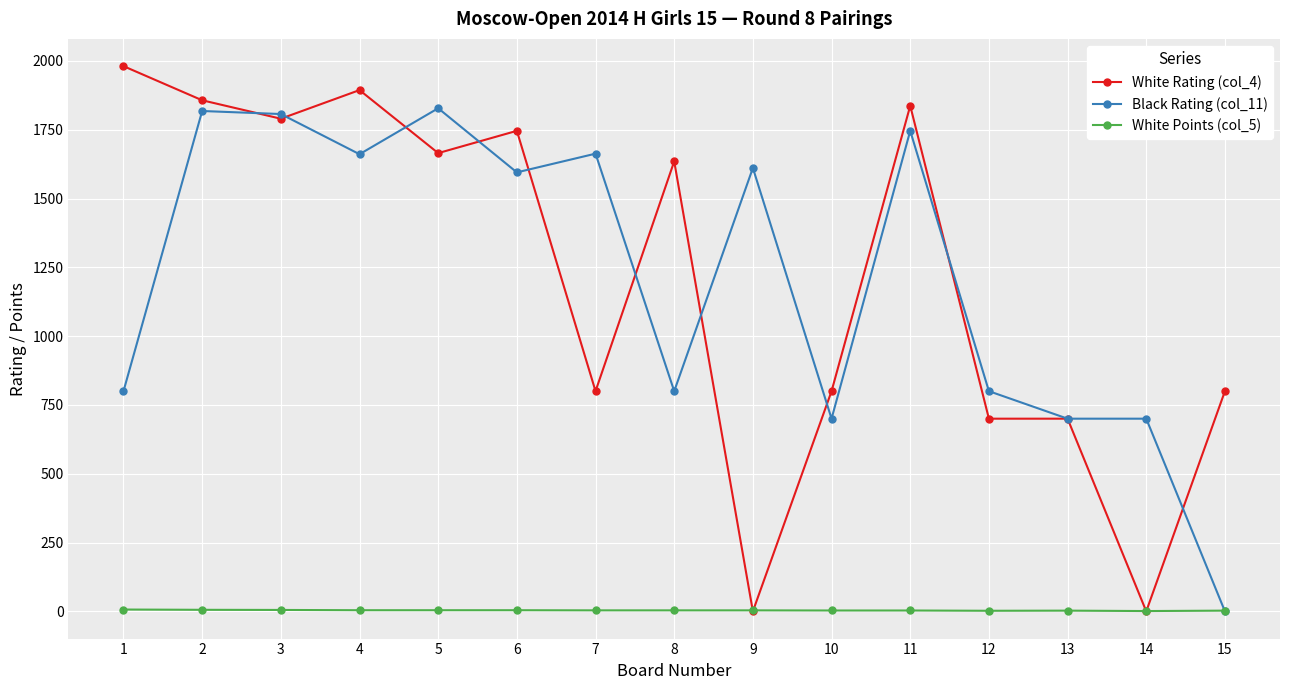

List the series in order of their peak value, lowest first.

White Points (col_5), Black Rating (col_11), White Rating (col_4)